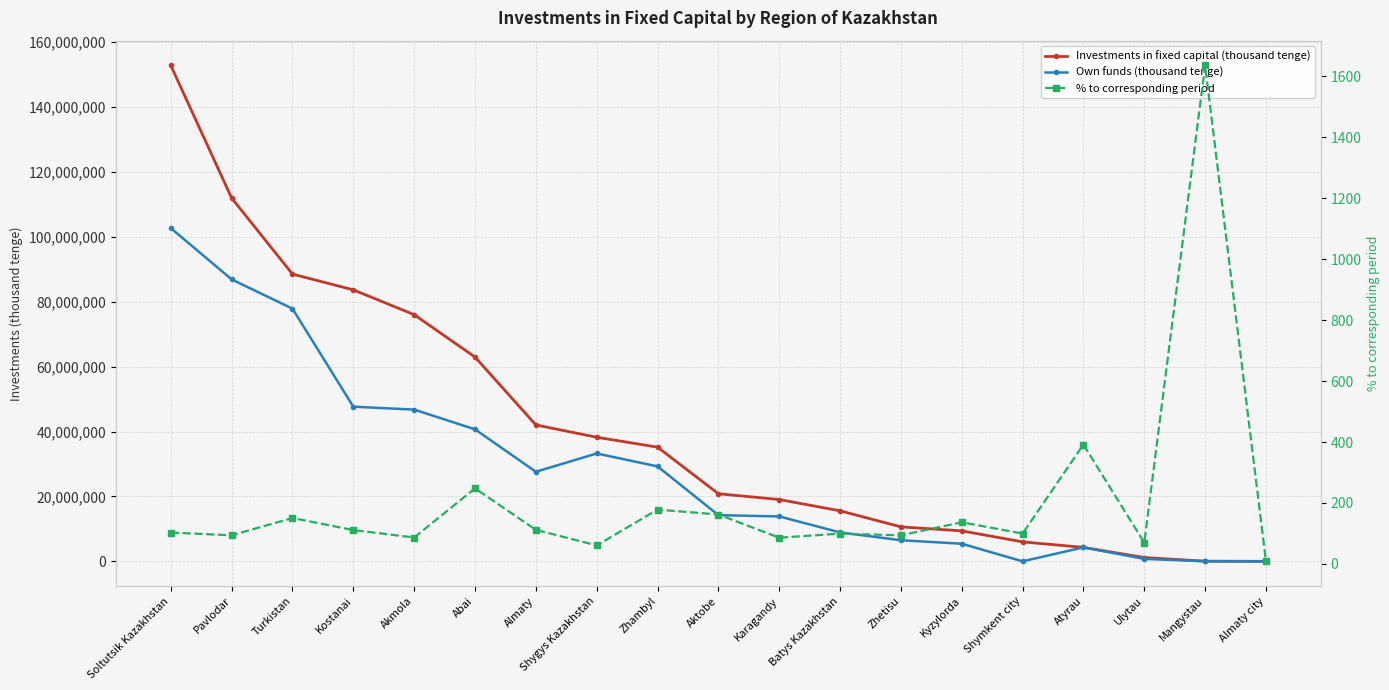

Does the chart display data point markers on the line(s)?

Yes